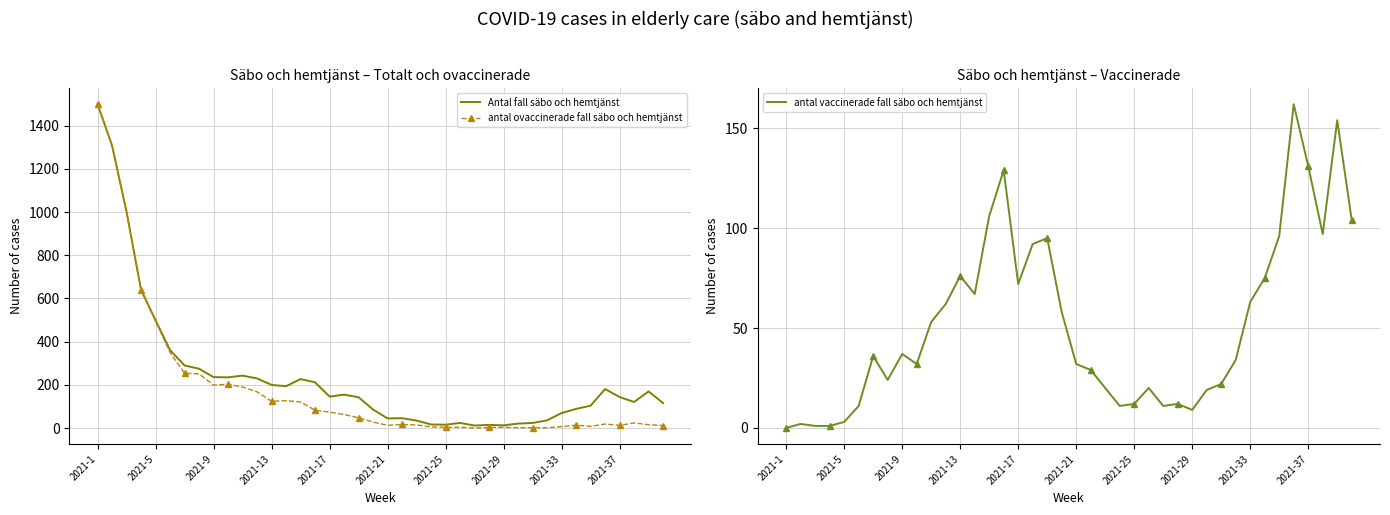

At how many categories does at least one series exceed 1262?

2